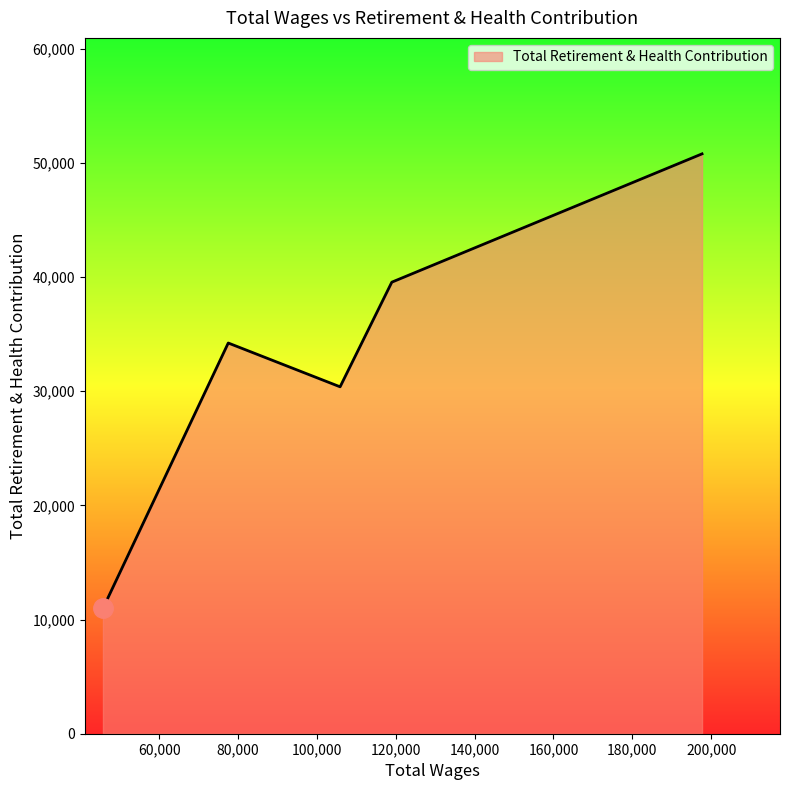

How many lines are shown in the chart?

1